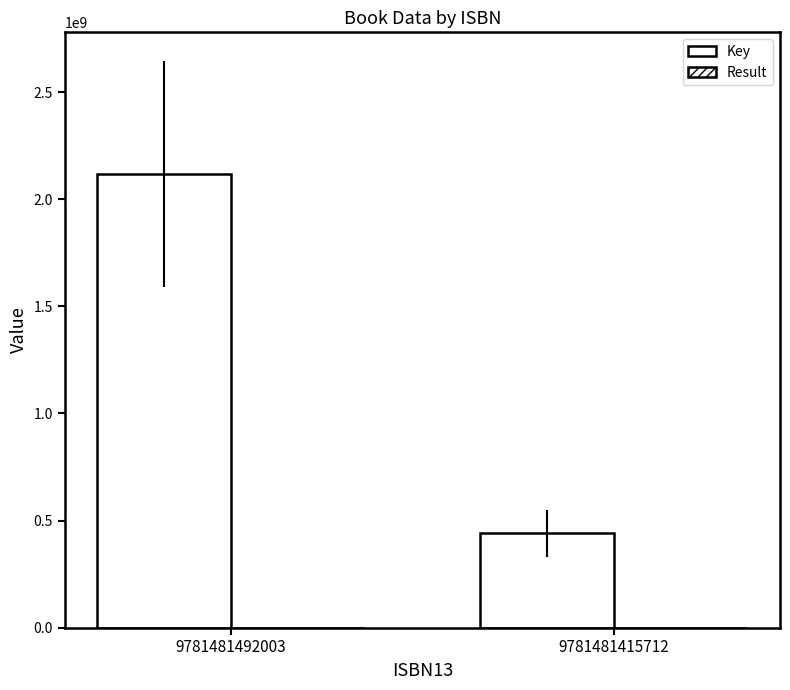

Is it true that Key equals 3202636307 at 9781481492003?

False